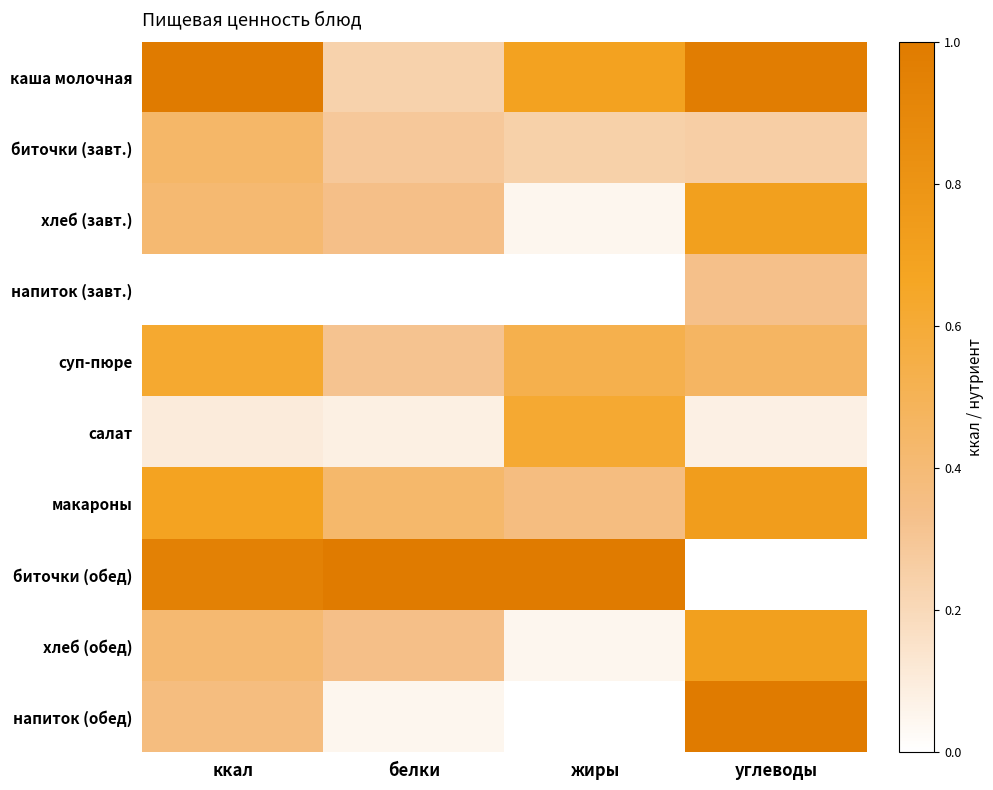

Reading left to right, what are all the values shown in this chart?

каша молочная: ккал=1.0	белки=0.2	жиры=0.7	углеводы=1.0
биточки (завт.): ккал=0.4	белки=0.3	жиры=0.2	углеводы=0.3
хлеб (завт.): ккал=0.4	белки=0.3	жиры=0.1	углеводы=0.7
напиток (завт.): ккал=0.0	белки=0.0	жиры=0.0	углеводы=0.3
суп-пюре: ккал=0.6	белки=0.3	жиры=0.5	углеводы=0.5
салат: ккал=0.1	белки=0.1	жиры=0.6	углеводы=0.1
макароны: ккал=0.7	белки=0.4	жиры=0.4	углеводы=0.7
биточки (обед): ккал=0.9	белки=1.0	жиры=1.0	углеводы=0.0
хлеб (обед): ккал=0.4	белки=0.3	жиры=0.1	углеводы=0.7
напиток (обед): ккал=0.4	белки=0.0	жиры=0.0	углеводы=1.0